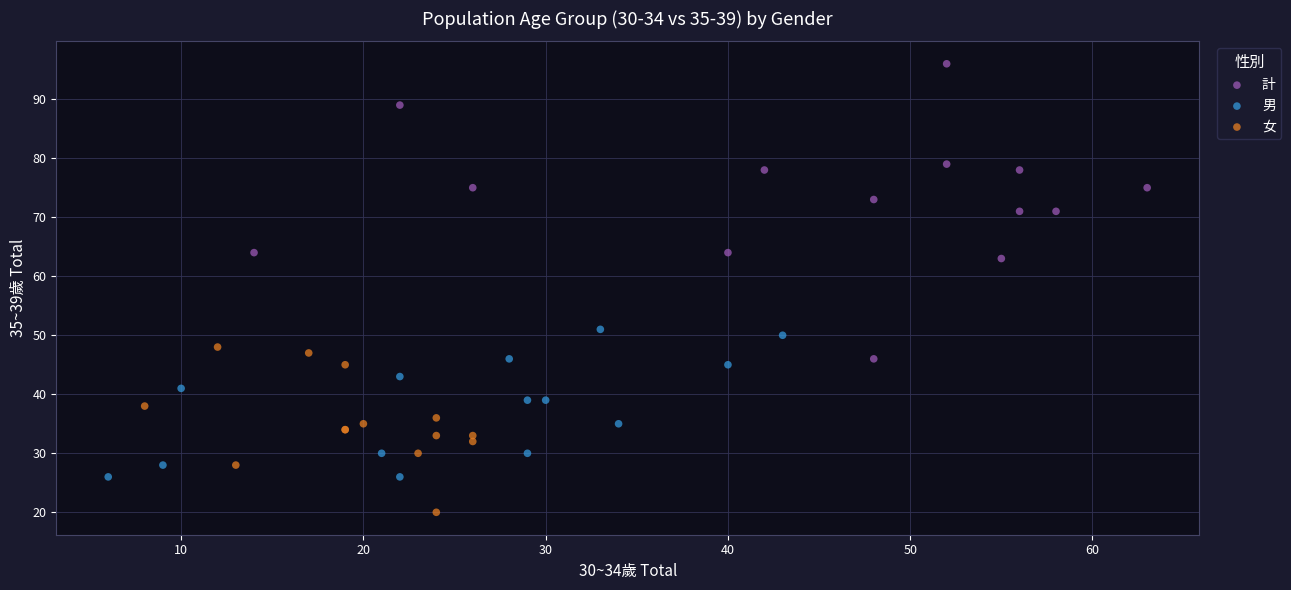

Which series reaches the minimum Y coordinate?

女